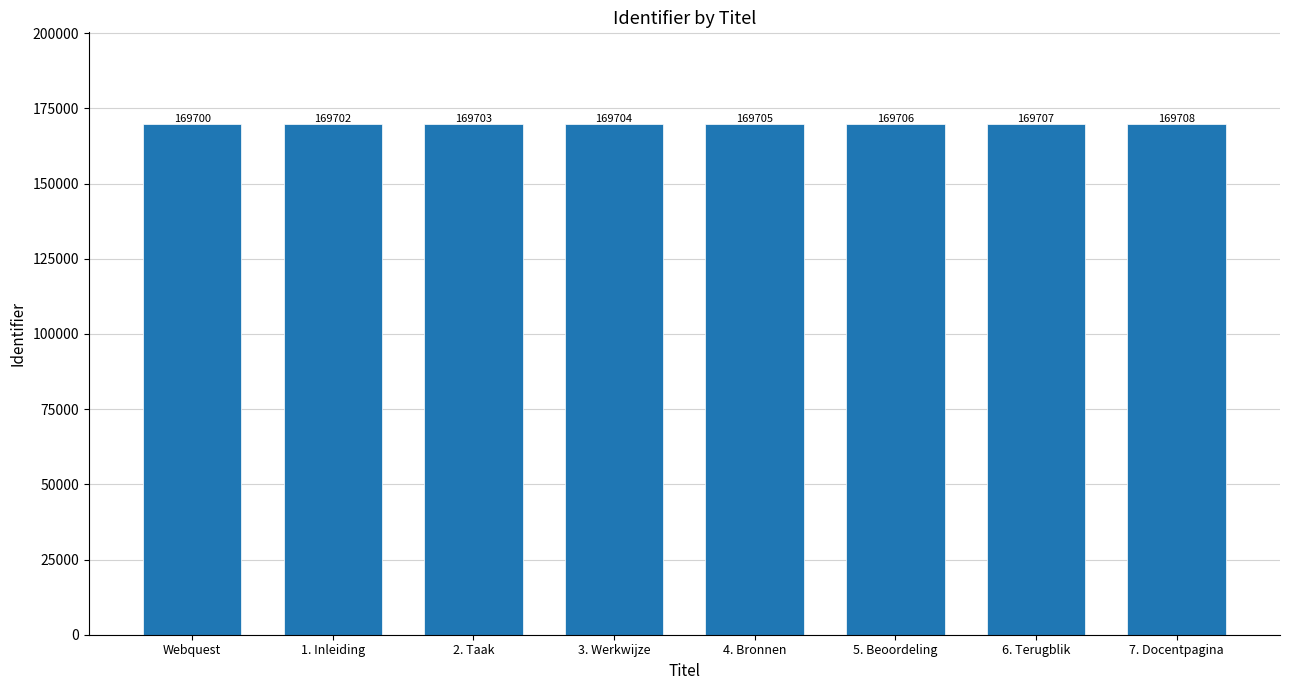

What position from the right is 7. Docentpagina?

1